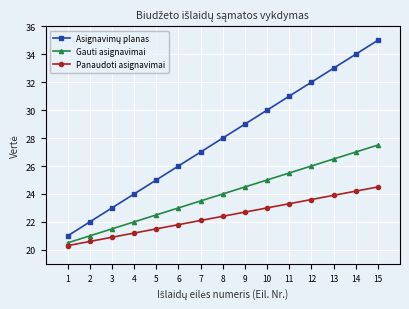

The Panaudoti asignavimai series shows 22.4 at 8. True or false?

True